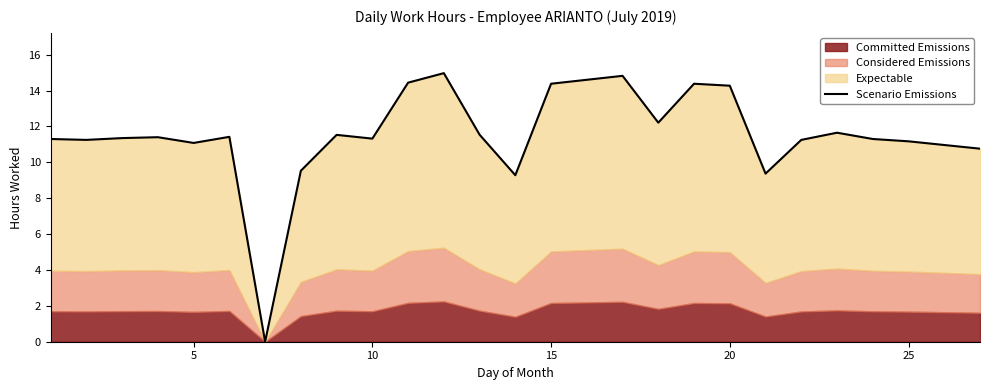

True or false: the data shows 14.4 at 7.

False